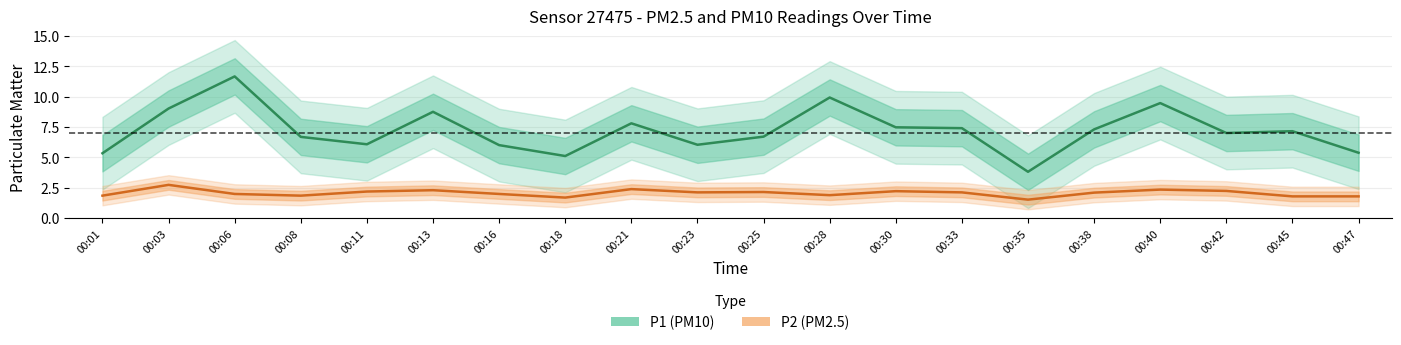

What is the minimum value shown in the chart?

1.5